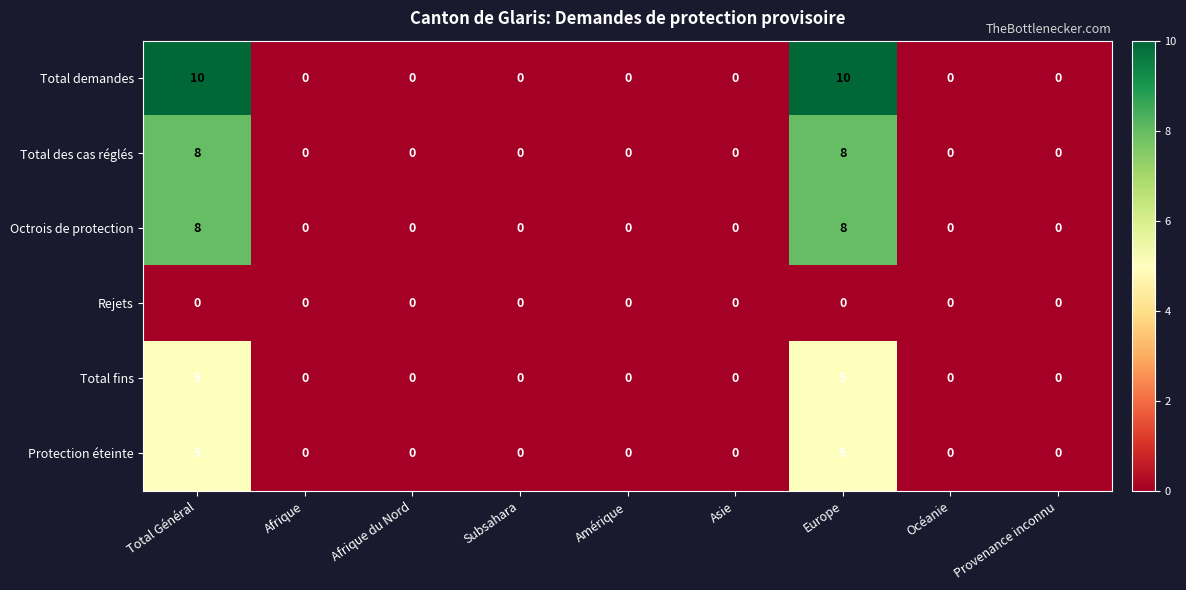

Which series has the largest total across all categories?

Total demandes